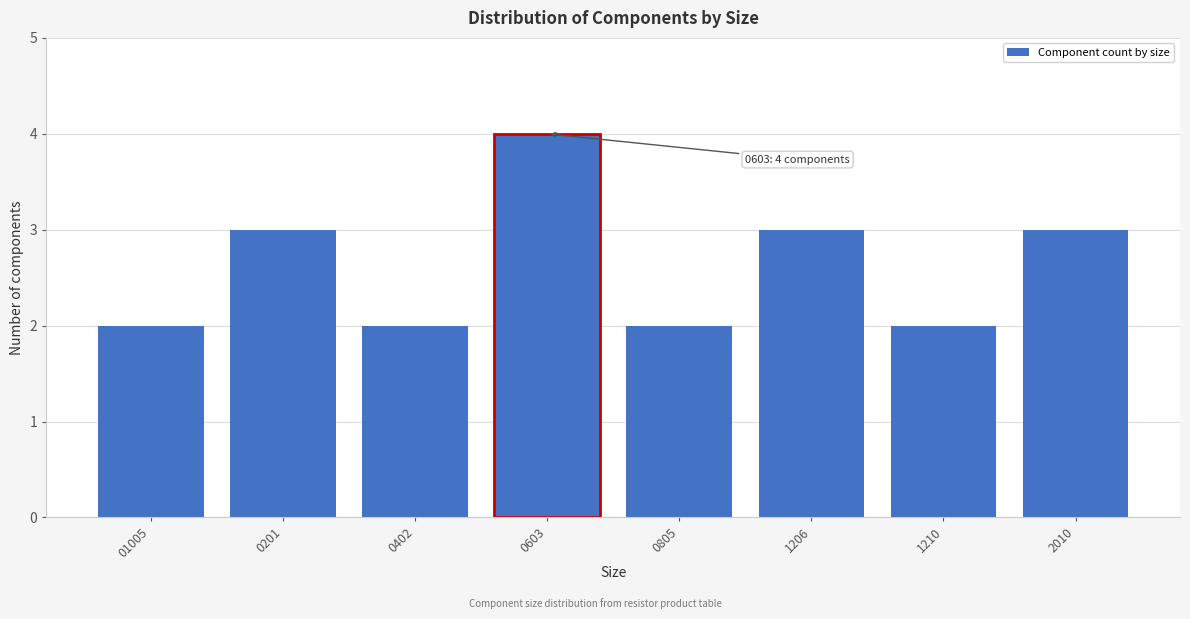

Reading left to right, list all the values displayed in this chart.

2	3	2	2	3	2	3